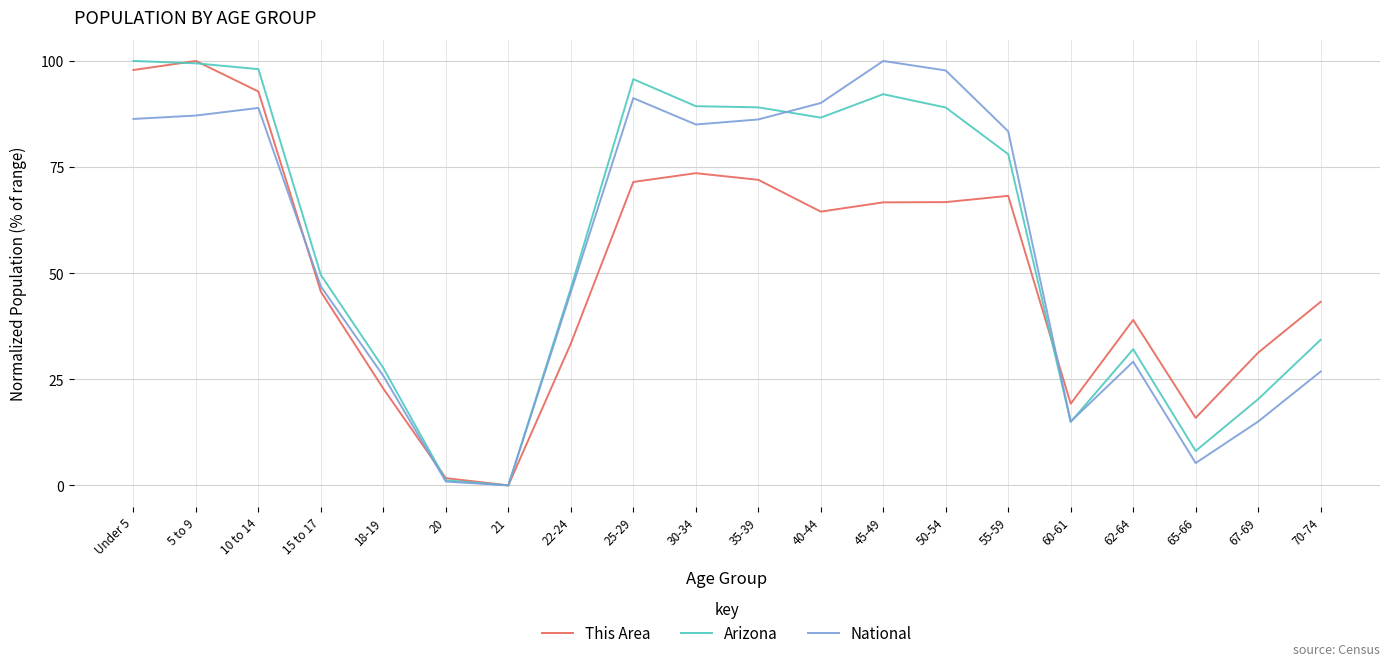

After their last crossing, which series has the higher values: National or This Area?

This Area